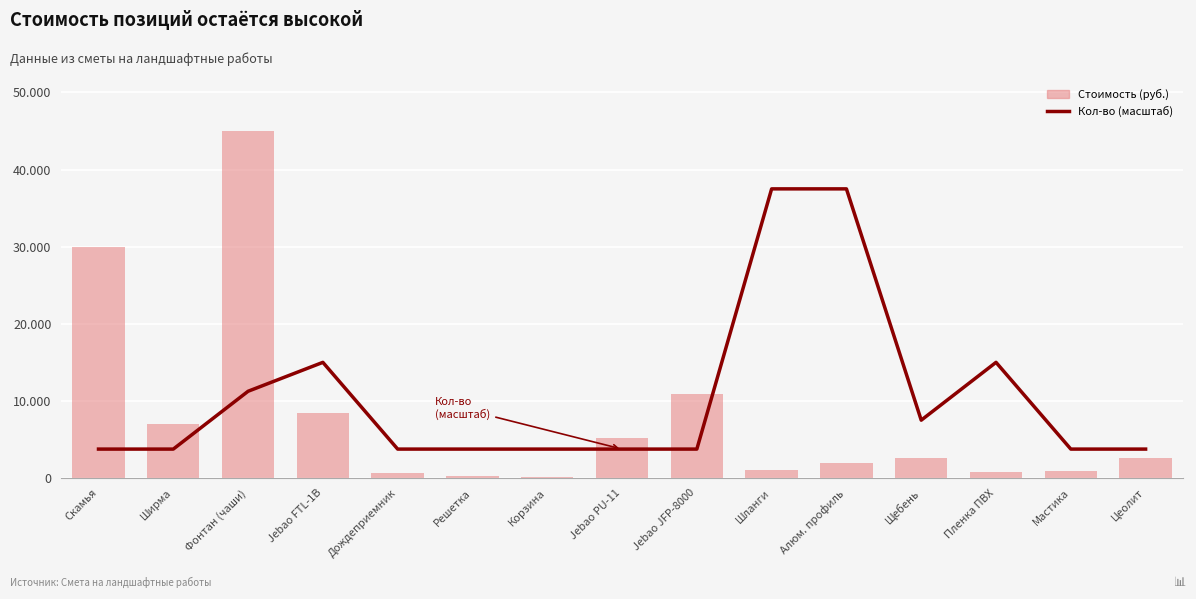

The Стоимость series shows 170 at Корзина. True or false?

False